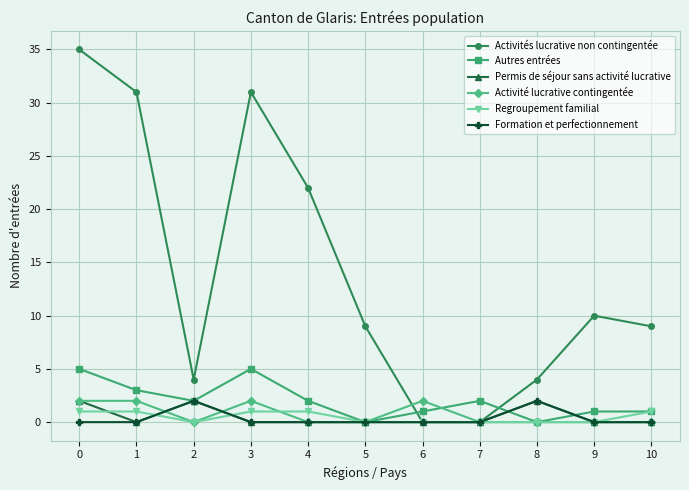

True or false: Activités lucrative non contingentée has a value of 53 at 1.

False